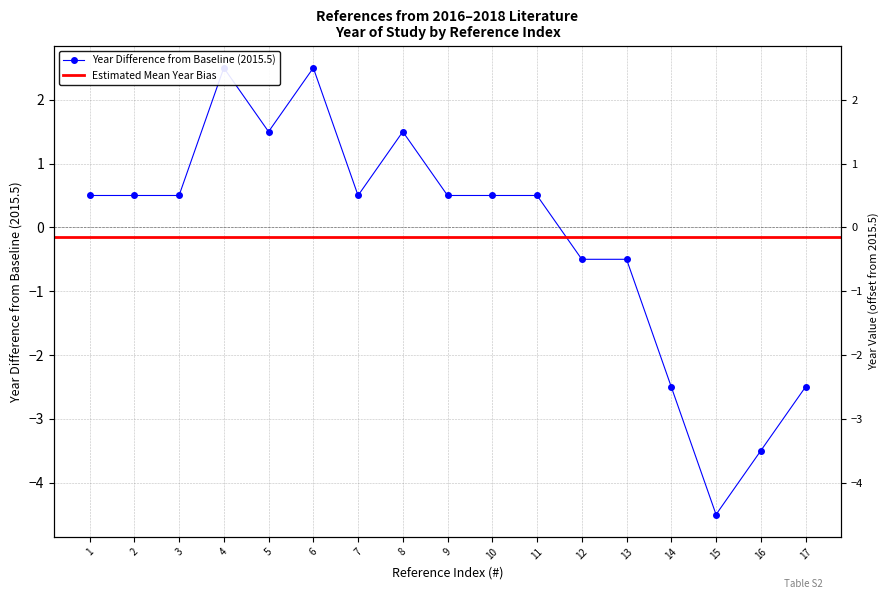

The value at 10 is 0.7. True or false?

False